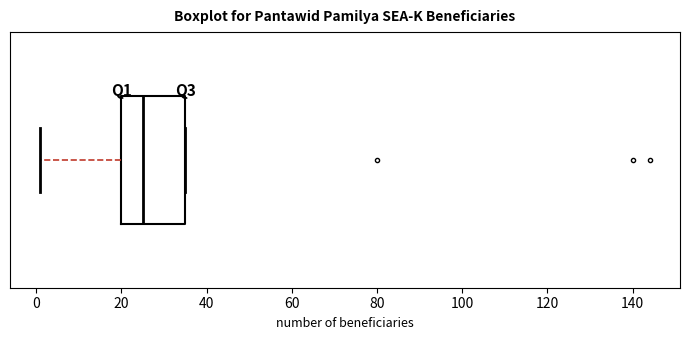

Where does the median line of the box sit on the x-axis? The values are not printed on the chart, so give them approximately, as read against the axis.

26